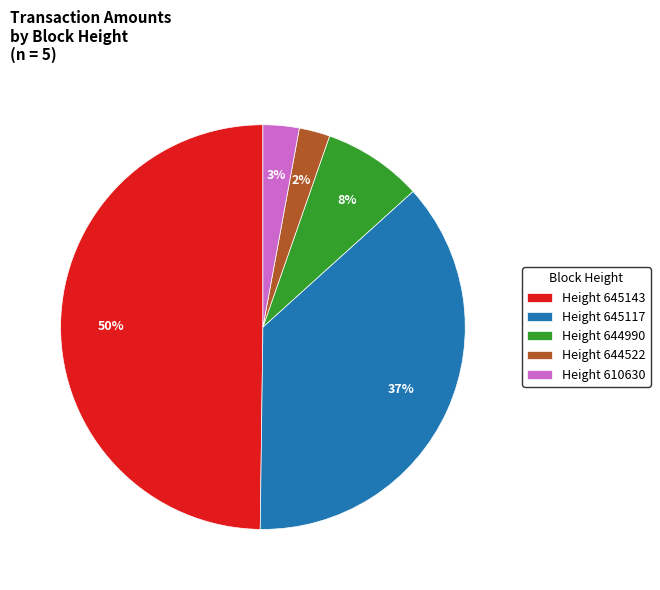

What is the largest slice in the pie chart?

Height 645143